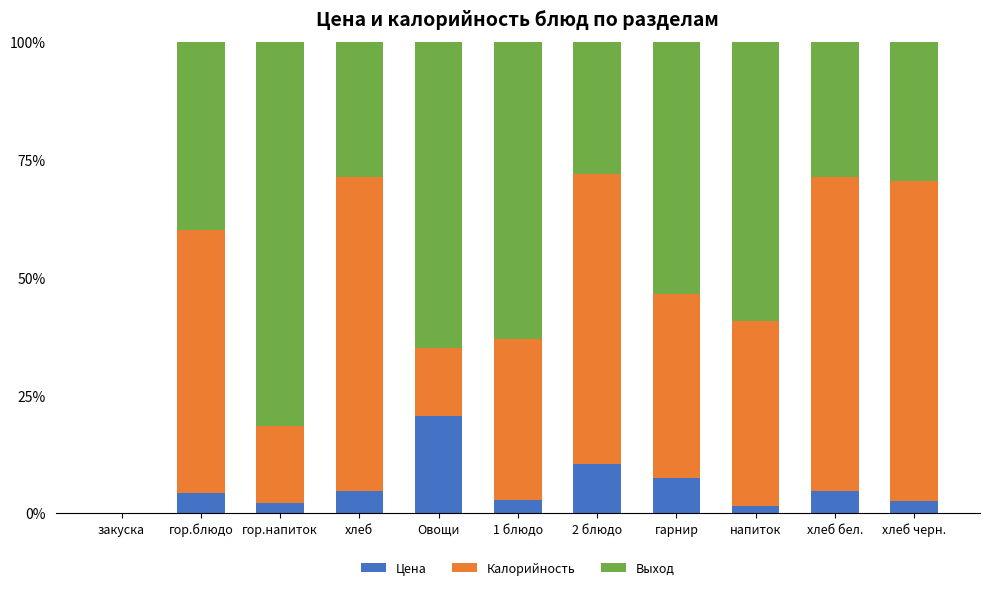

The value of Цена at хлеб бел. is 4.6. True or false?

True